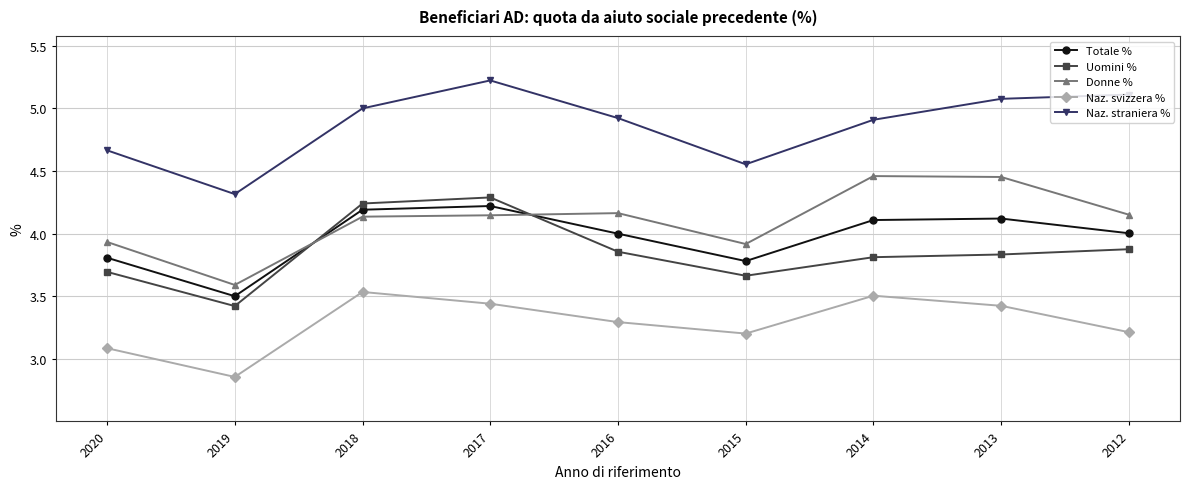

What is the difference between the highest and lowest values at 2012?

1.9